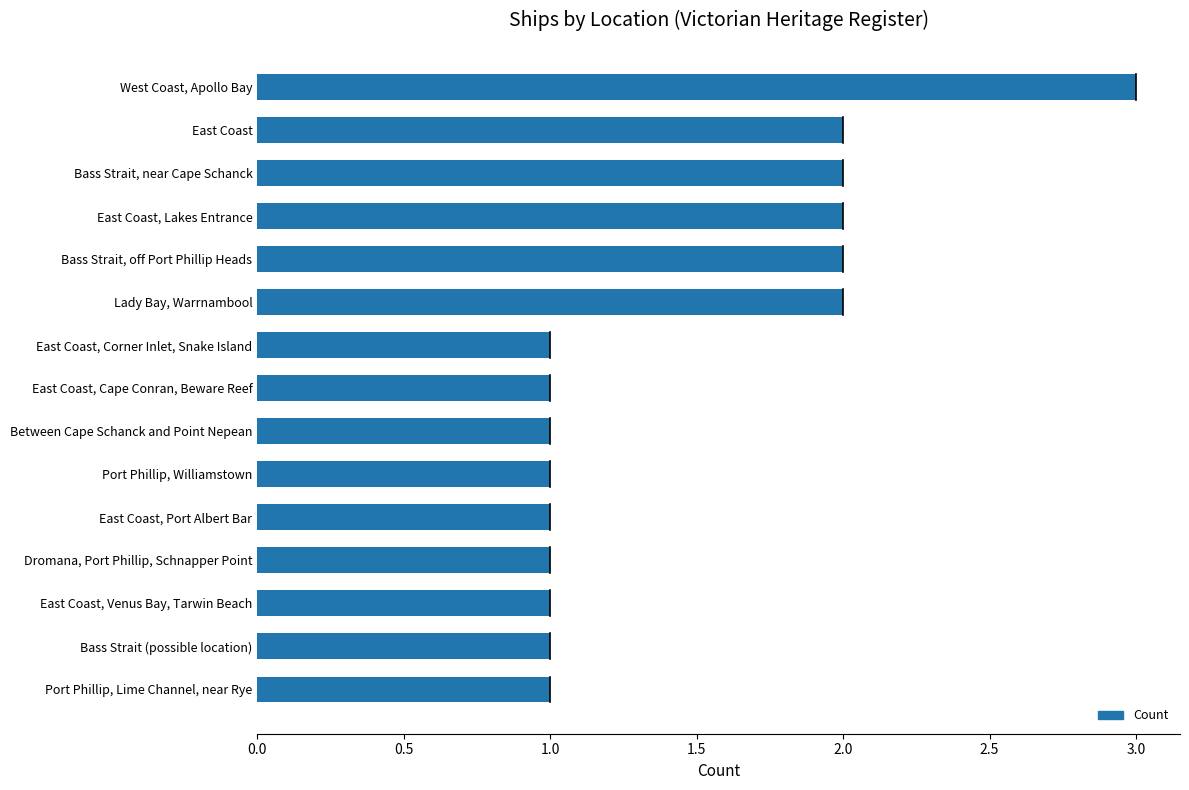

The chart shows a value of 2 at Bass Strait, off Port Phillip Heads. True or false?

True